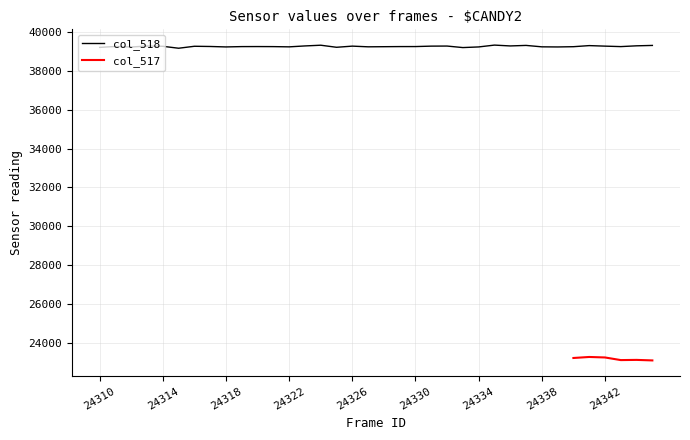

What is the value of the 35th point from the left?

39271